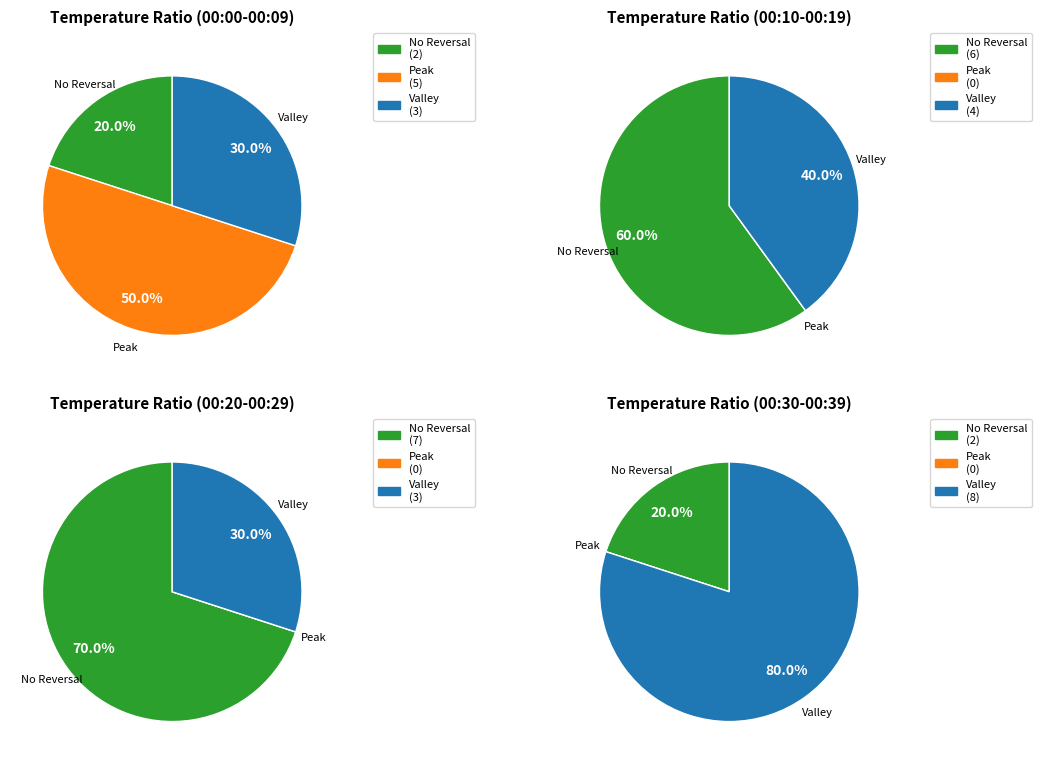

Which series has the widest spread of values?

Peak